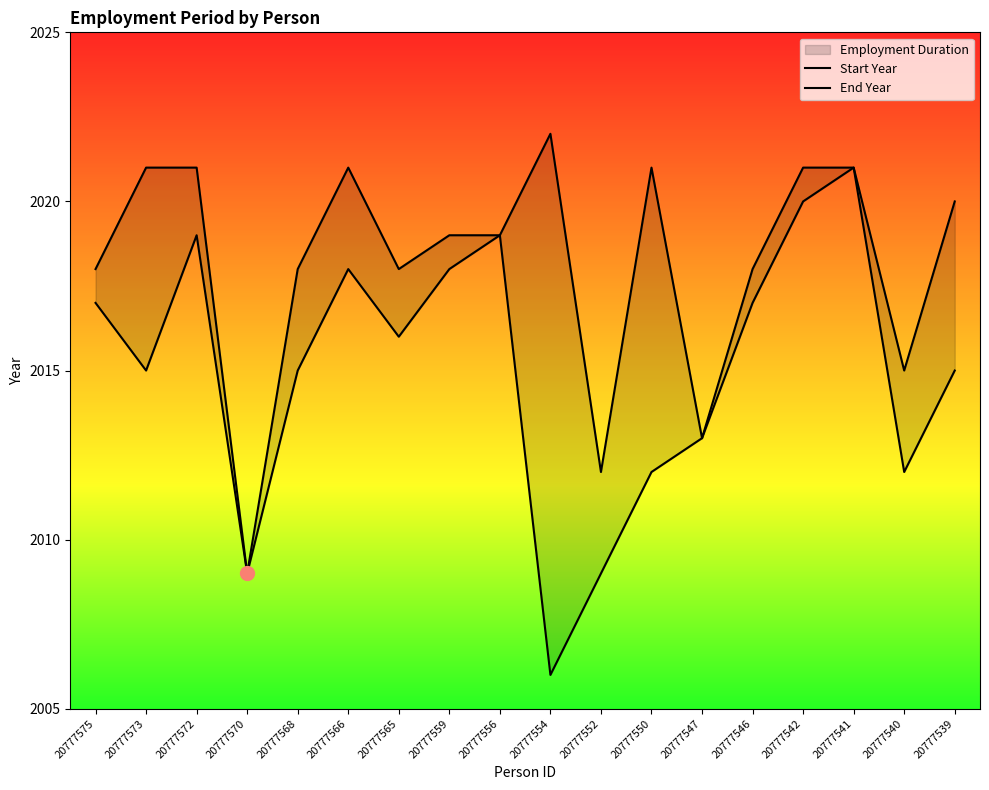

What is the total value across all series at 20777550?

4033